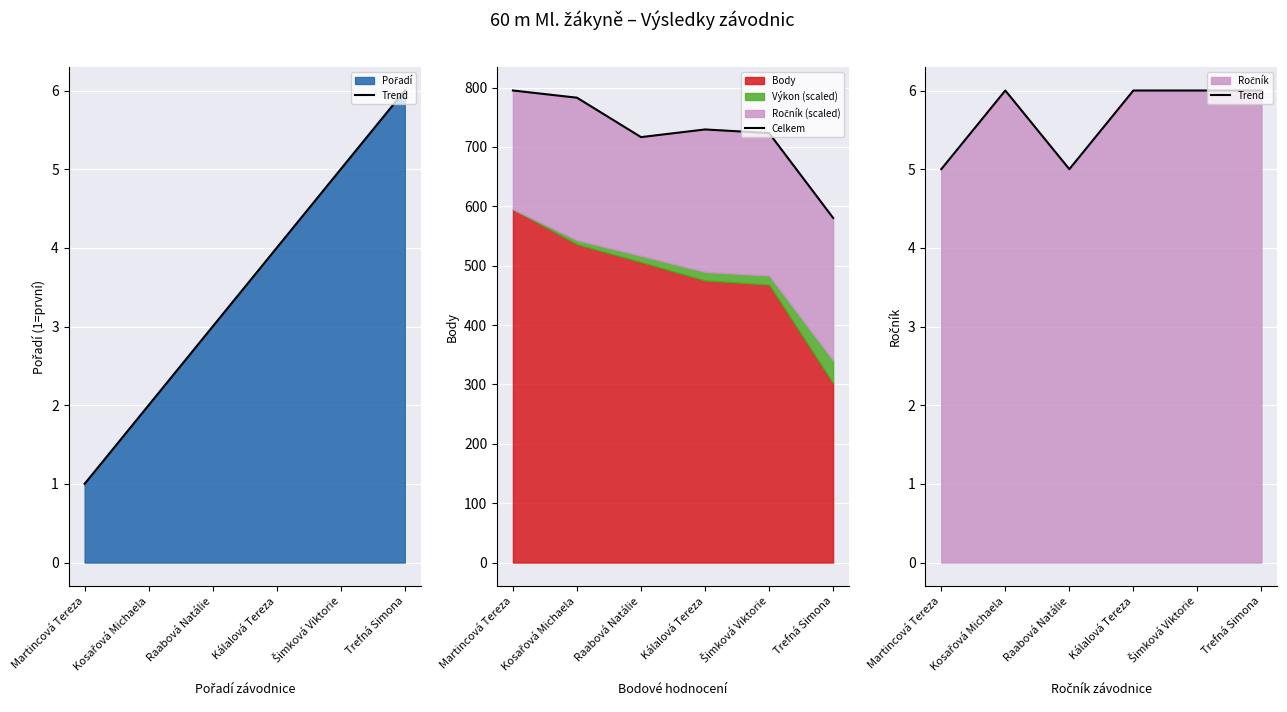

What is the label of the 4th point from the right?

Raabová Natálie